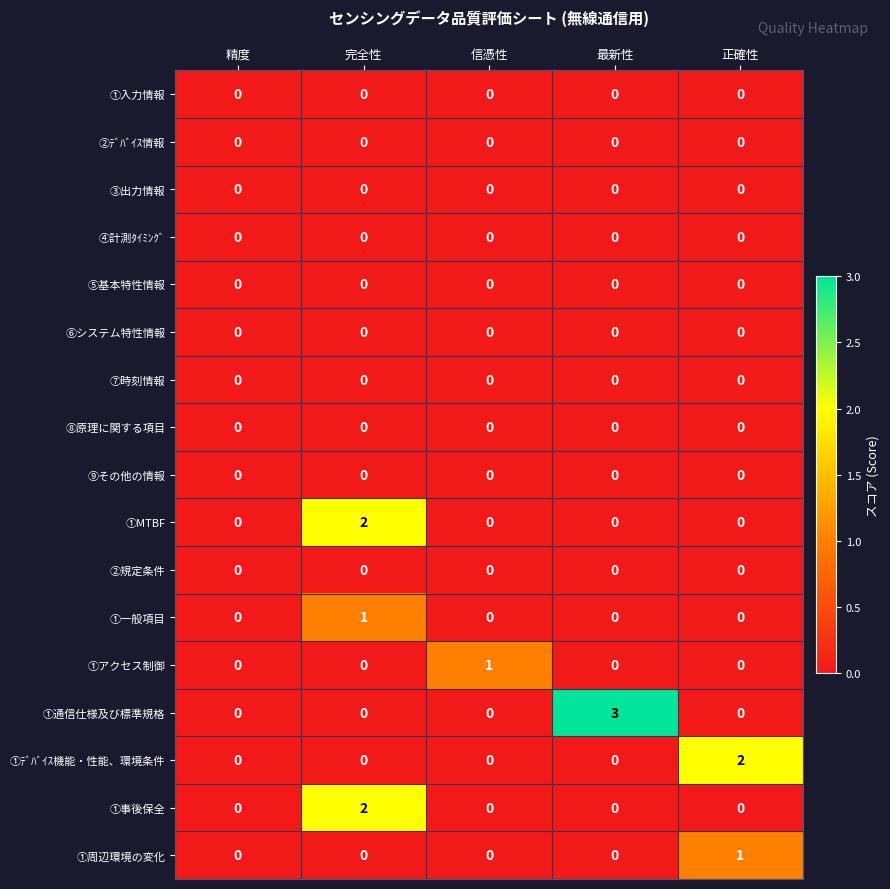

What is the total value across all series at 正確性?

3